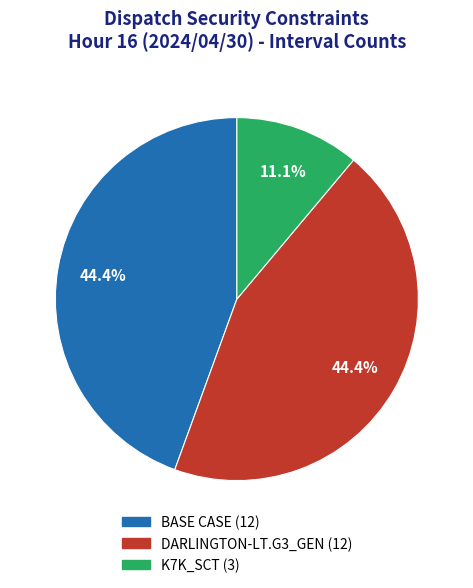

Is it true that K7K_SCT is 11% of the pie?

True